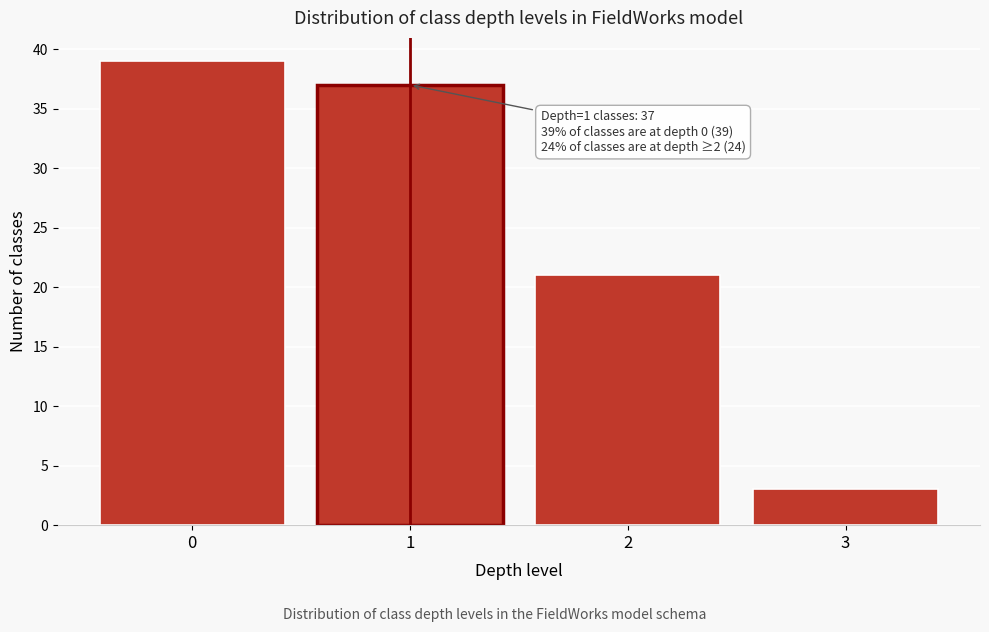

Reading left to right, extract all data points from this chart.

0=39	1=37	2=21	3=3